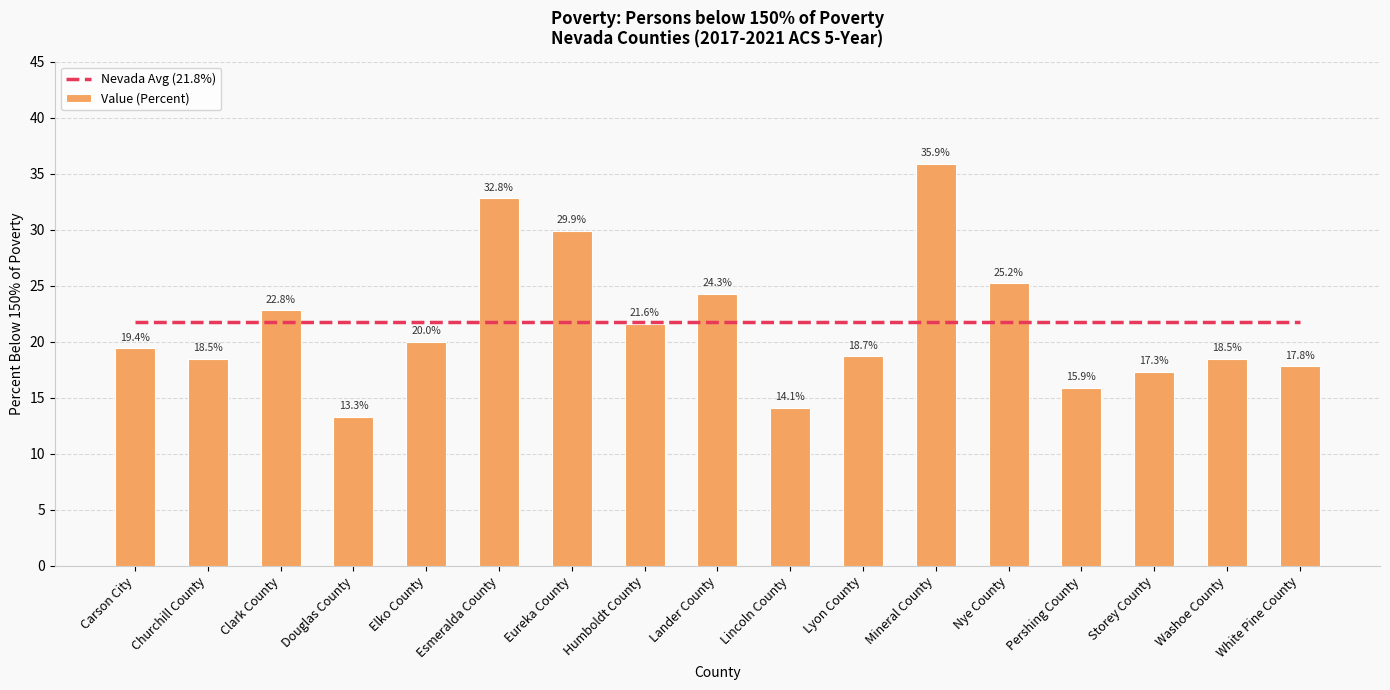

Which category has the lowest value across all series?

Douglas County